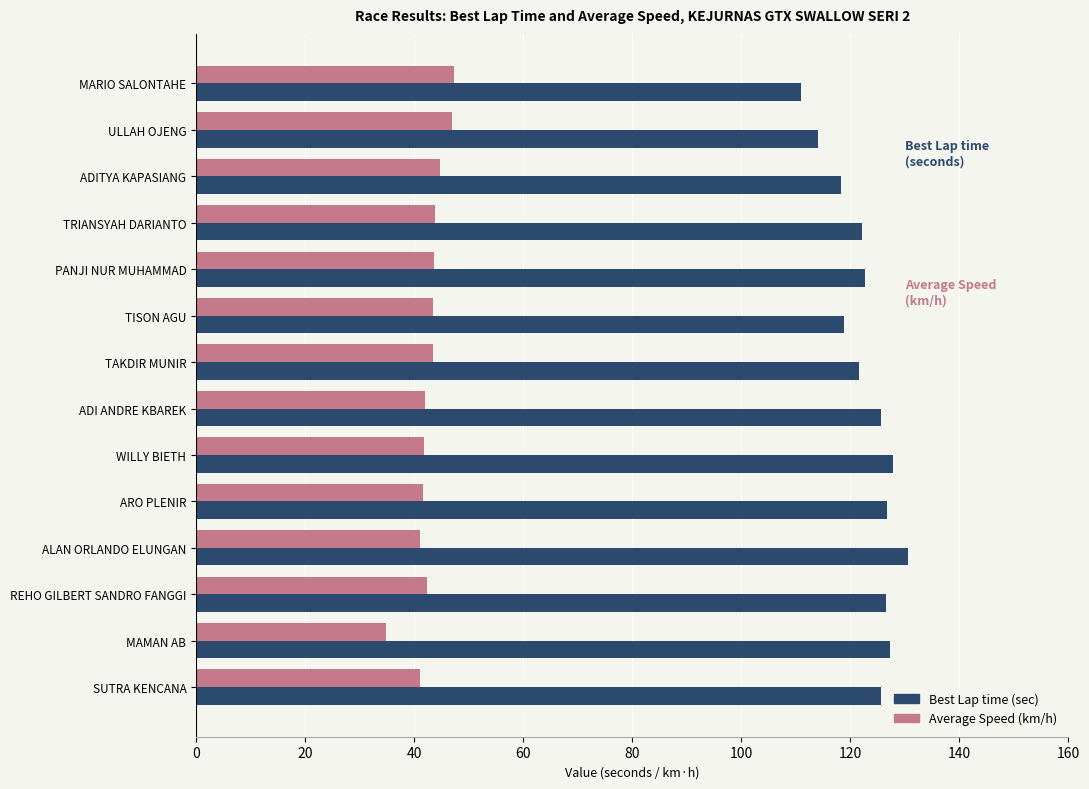

What is the total value across all series at WILLY BIETH?

169.6